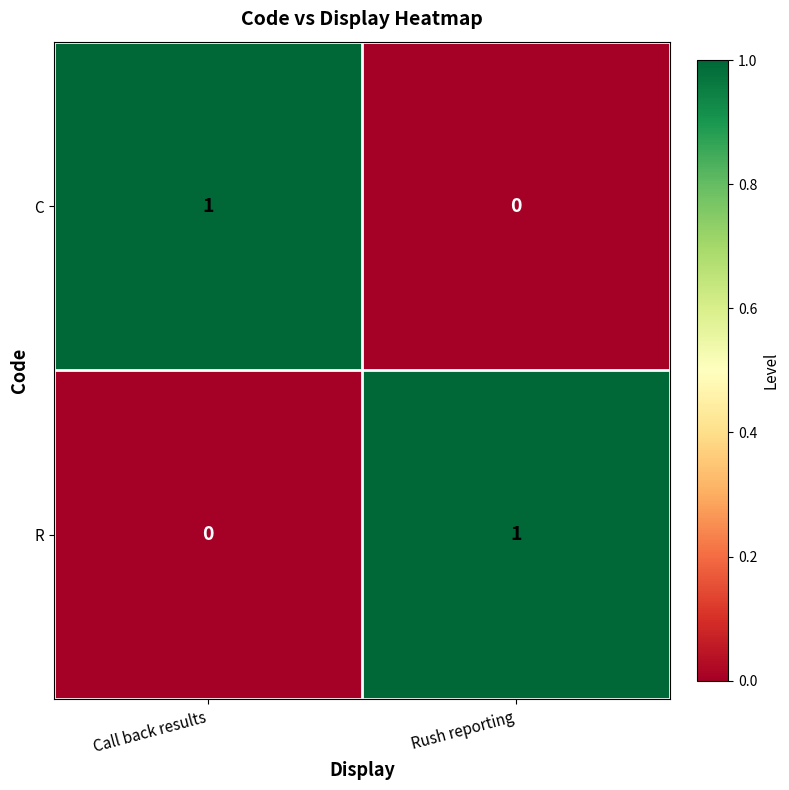

The value of R at Call back results is 0. True or false?

True